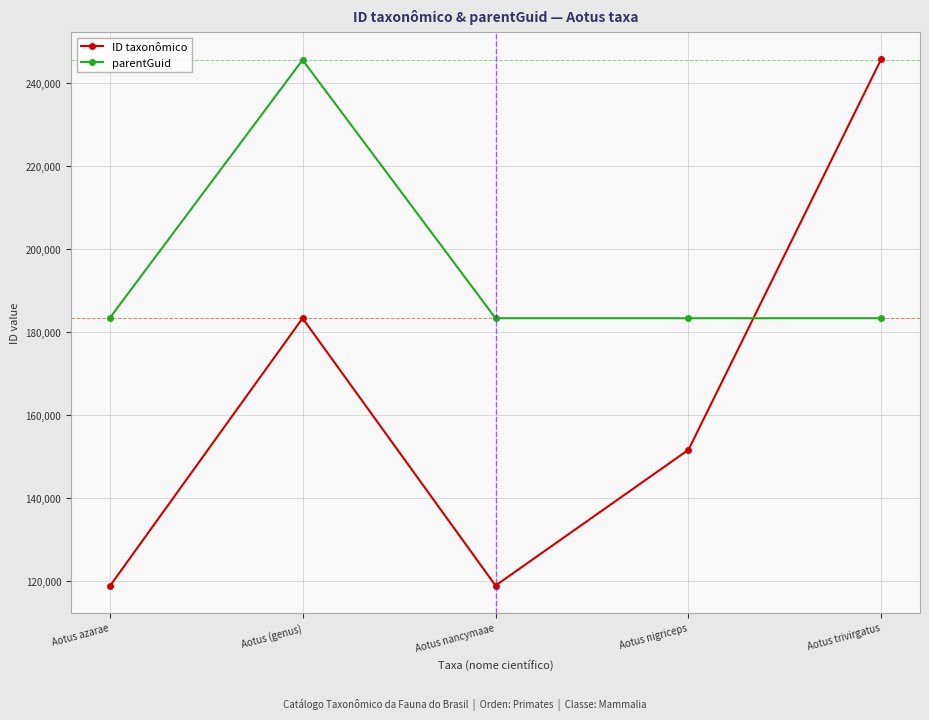

Where does the ID taxonômico series first go above 151624?

Aotus (genus)